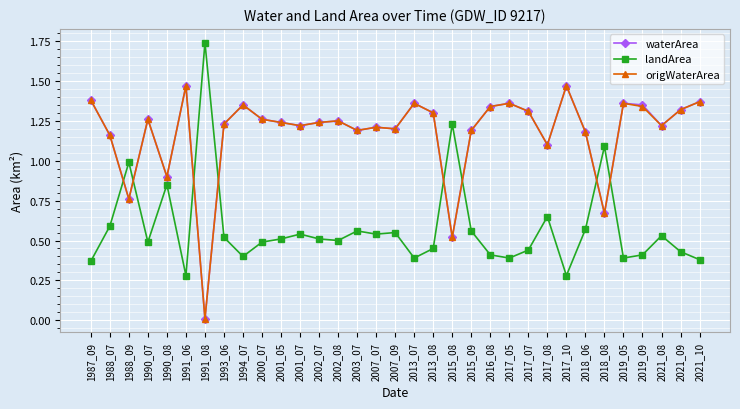

True or false: waterArea has a value of 0.3 at 1988_09.

False